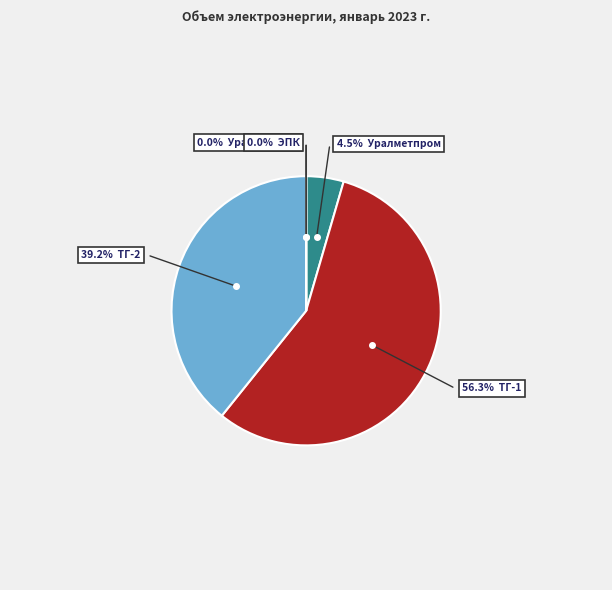

The ЗАО "Уралдиоксид" slice represents 1% of the pie. True or false?

False